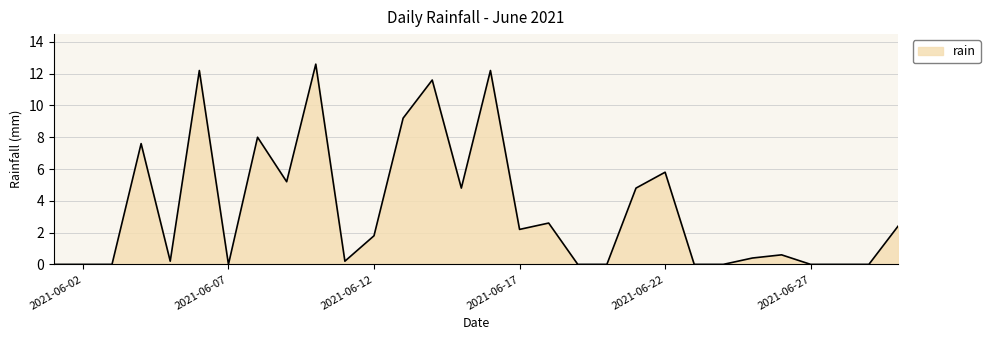

What is the difference between the maximum and minimum values?

12.6